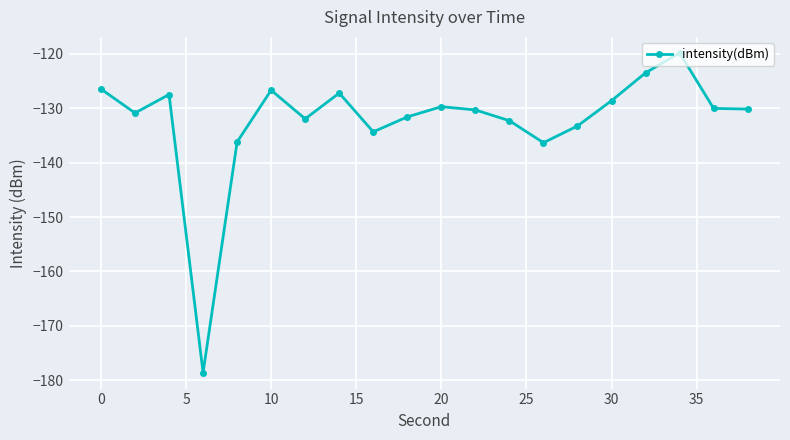

What is the maximum value shown in the chart?

-119.9